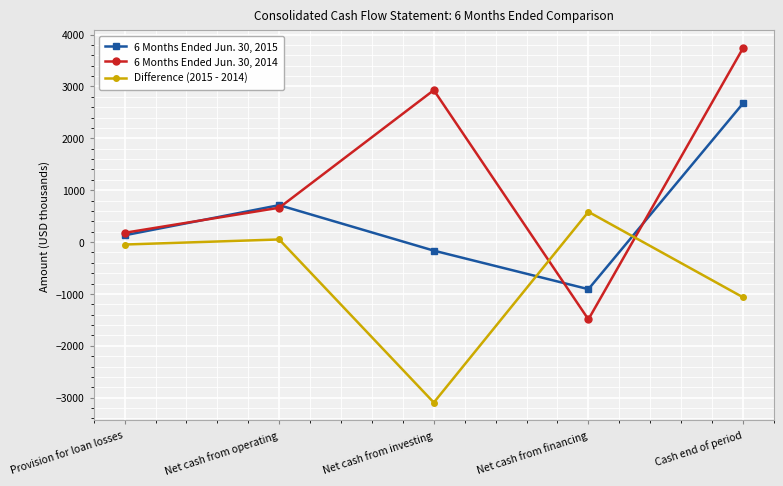

Is this an area chart (filled region under the line)?

No